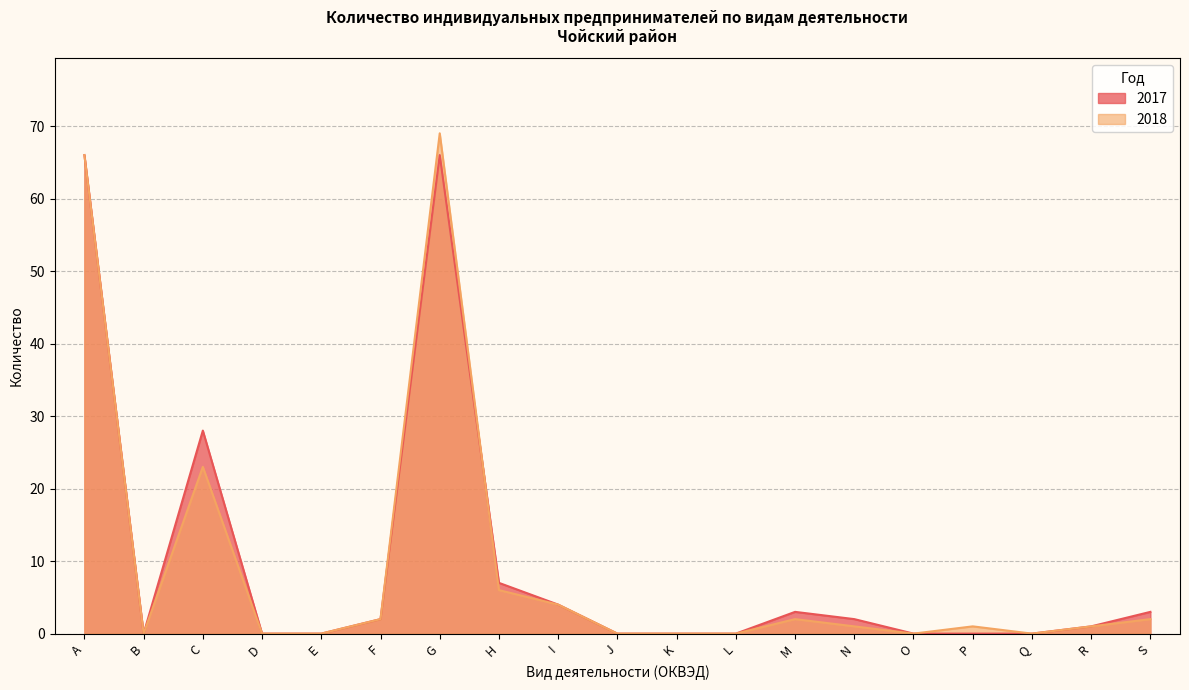

Which series changed the most between J and O?

2017